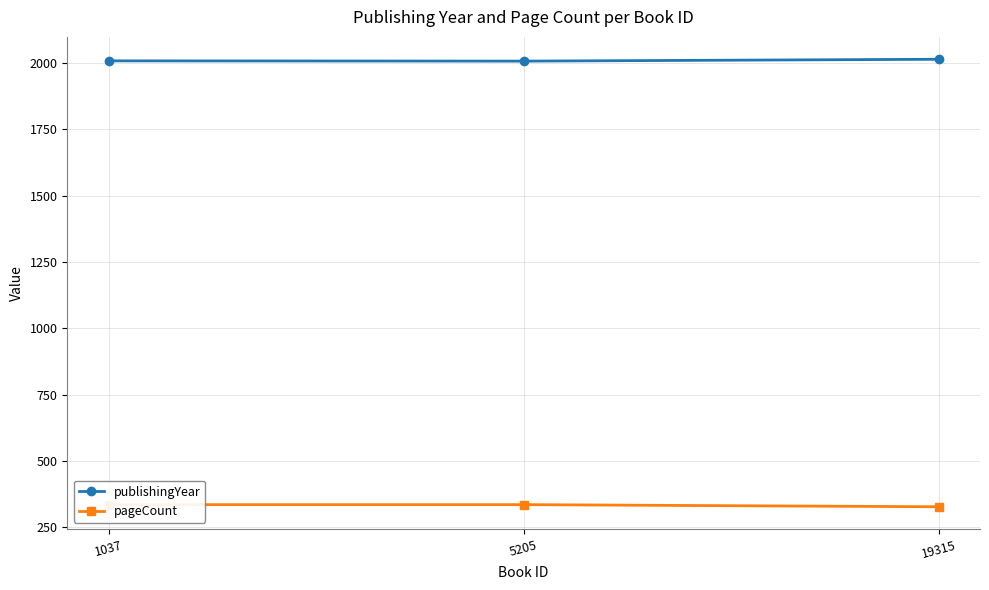

What is the total value across all series at 1037?

2344